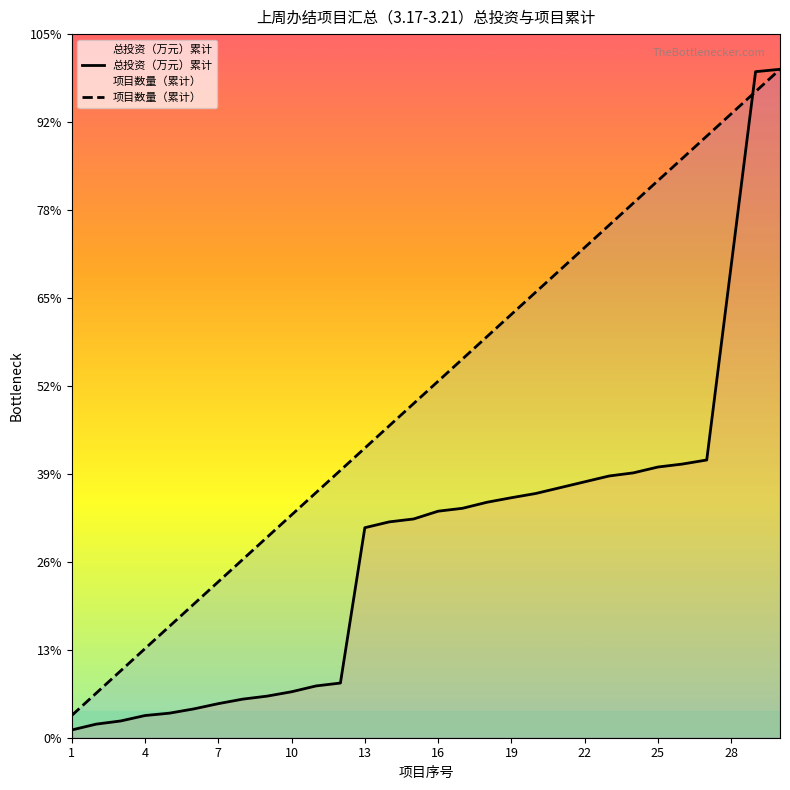

Does the chart display data point markers on the line(s)?

No